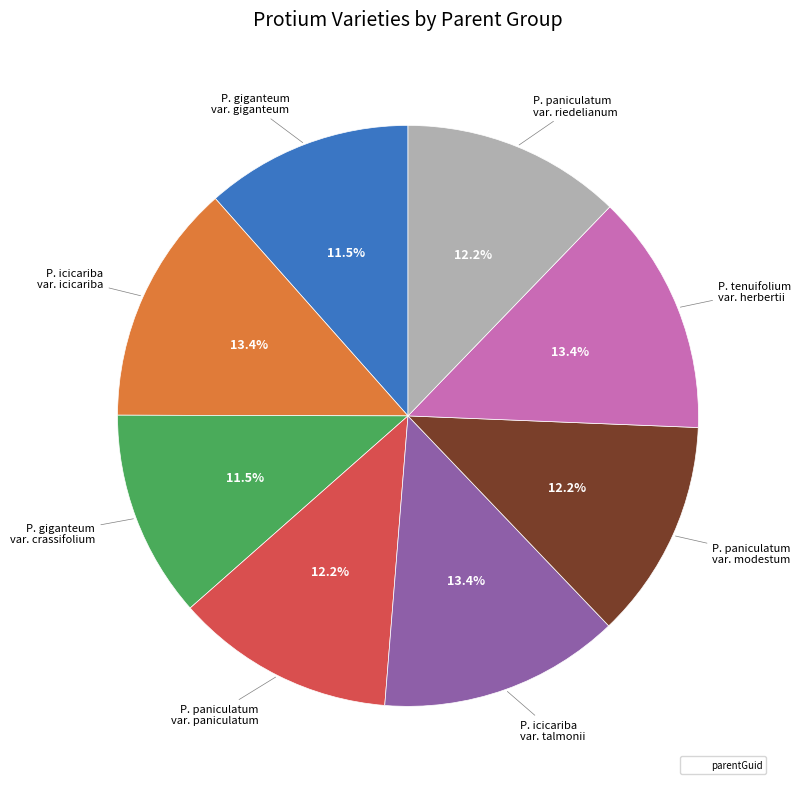

Is there any slice that represents more than half of the pie?

No